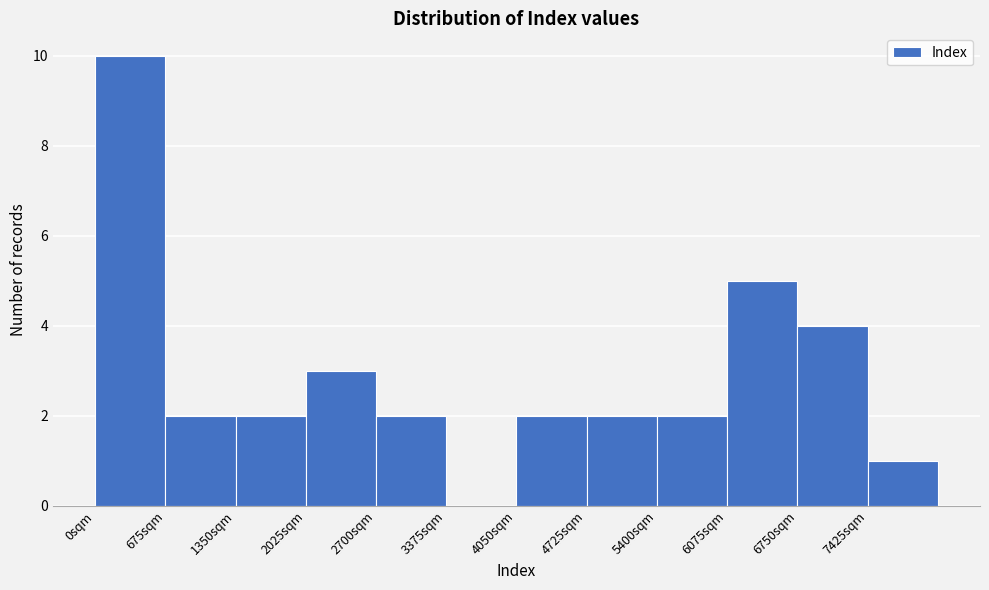

Over which range of the x-axis is the bar tallest?

0 to 700